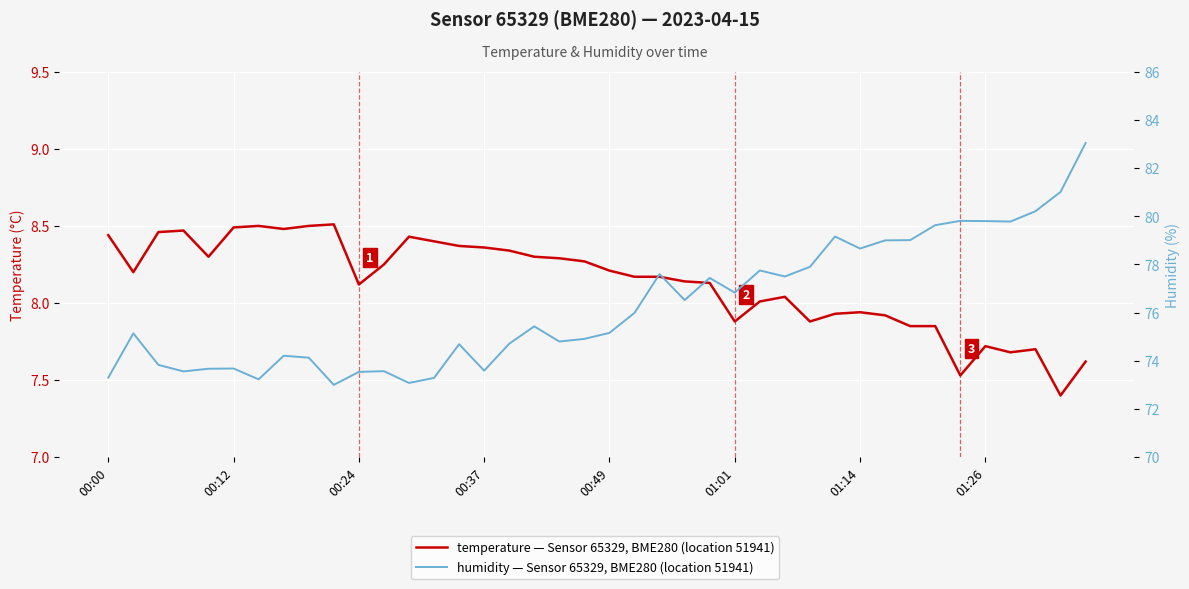

At which category does the chart reach its minimum across all series?

38